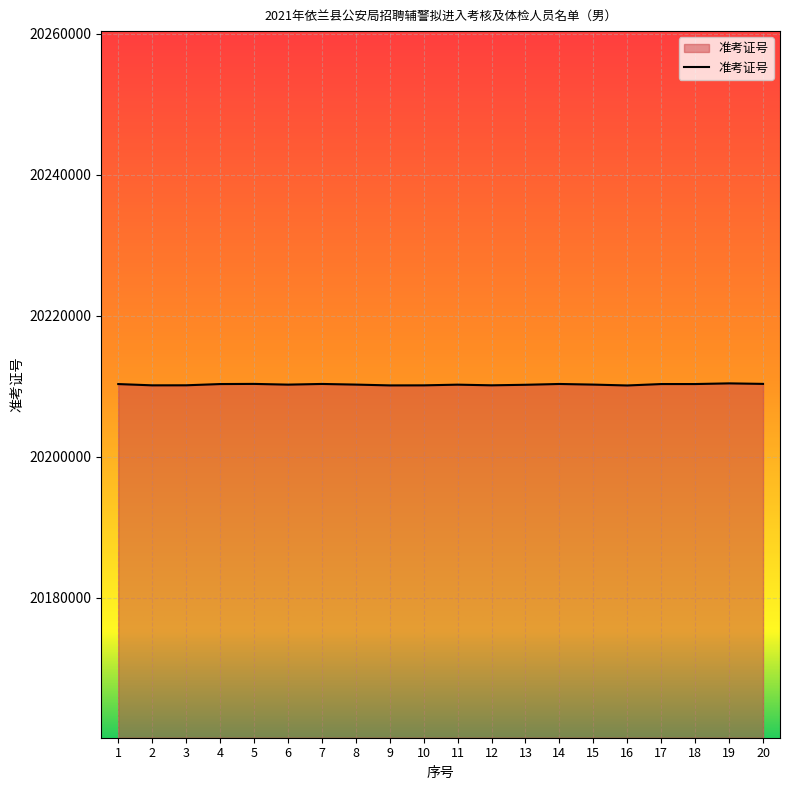

Does the chart have visible grid lines?

Yes